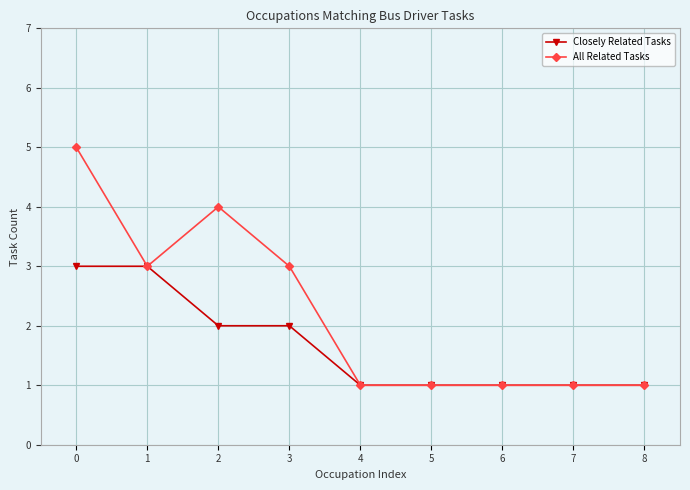

Count the number of categories in the chart.

9